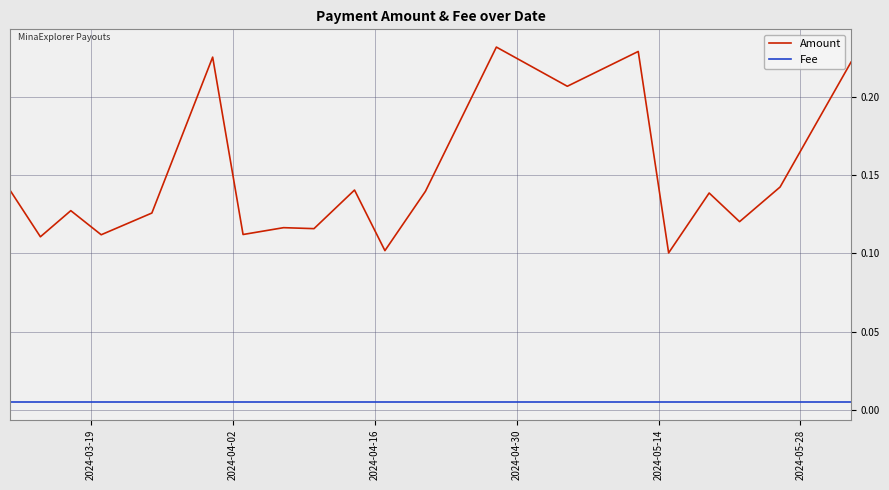

Reading left to right, extract all data points from this chart.

Amount: 0.2	0.1	0.1	0.1	0.1	0.2	0.2	0.2	0.1	0.1	0.1	0.1	0.1	0.1	0.2	0.1	0.1	0.1	0.1	0.1
Fee: 0.0	0.0	0.0	0.0	0.0	0.0	0.0	0.0	0.0	0.0	0.0	0.0	0.0	0.0	0.0	0.0	0.0	0.0	0.0	0.0